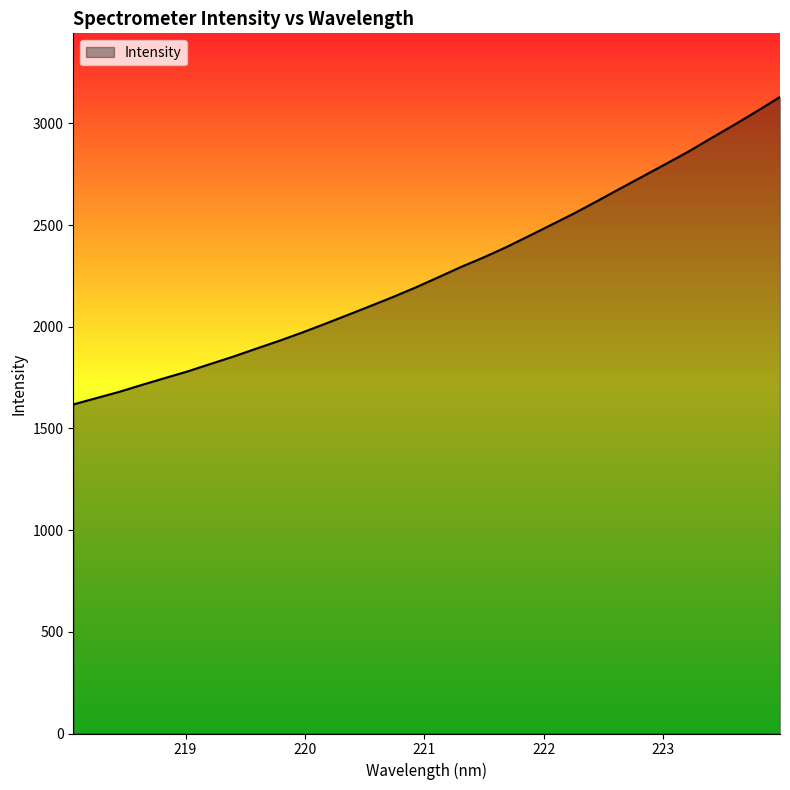

What is the maximum value shown in the chart?

3130.1